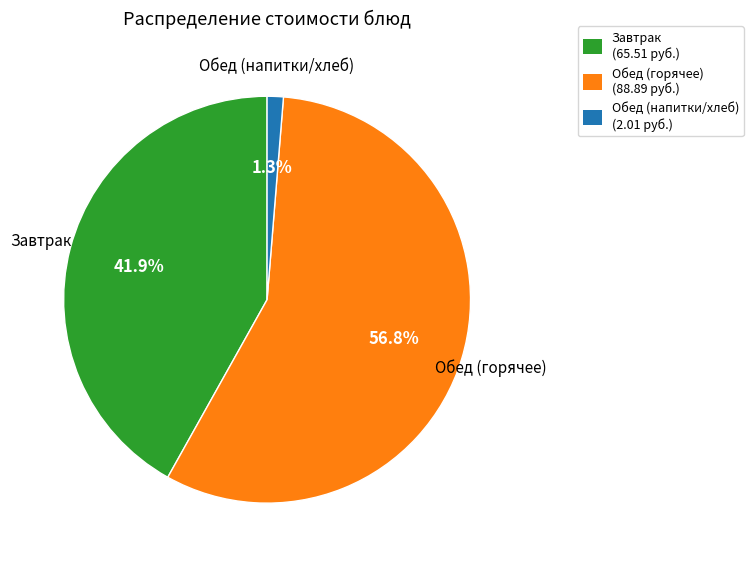

How many segments does this pie chart have?

3